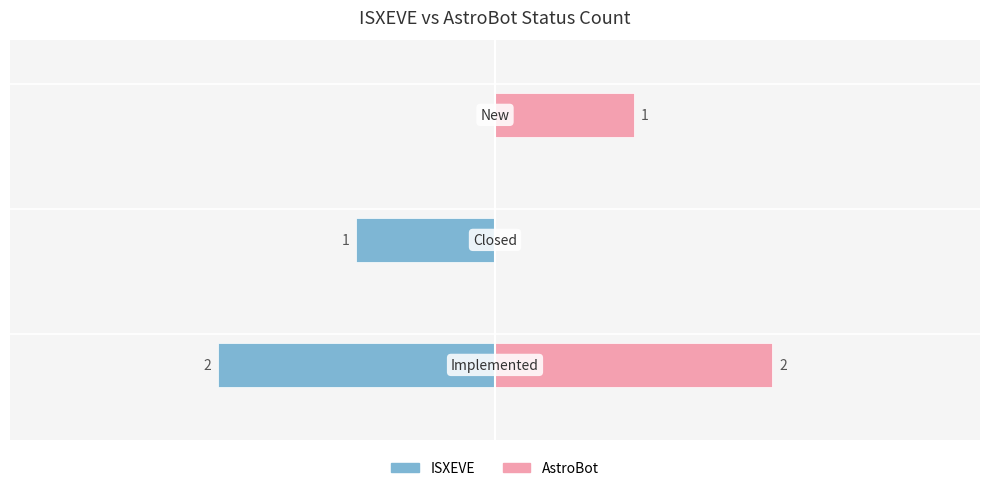

Rank the series by their average value, from highest to lowest.

AstroBot, ISXEVE